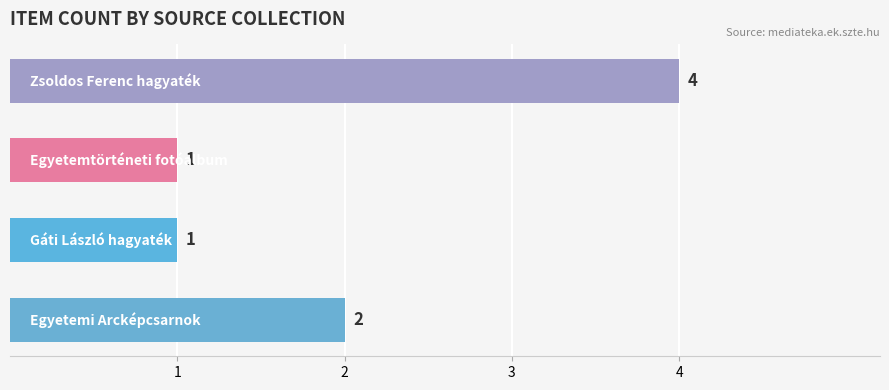

Are the bars grouped side by side (vs. stacked)?

No